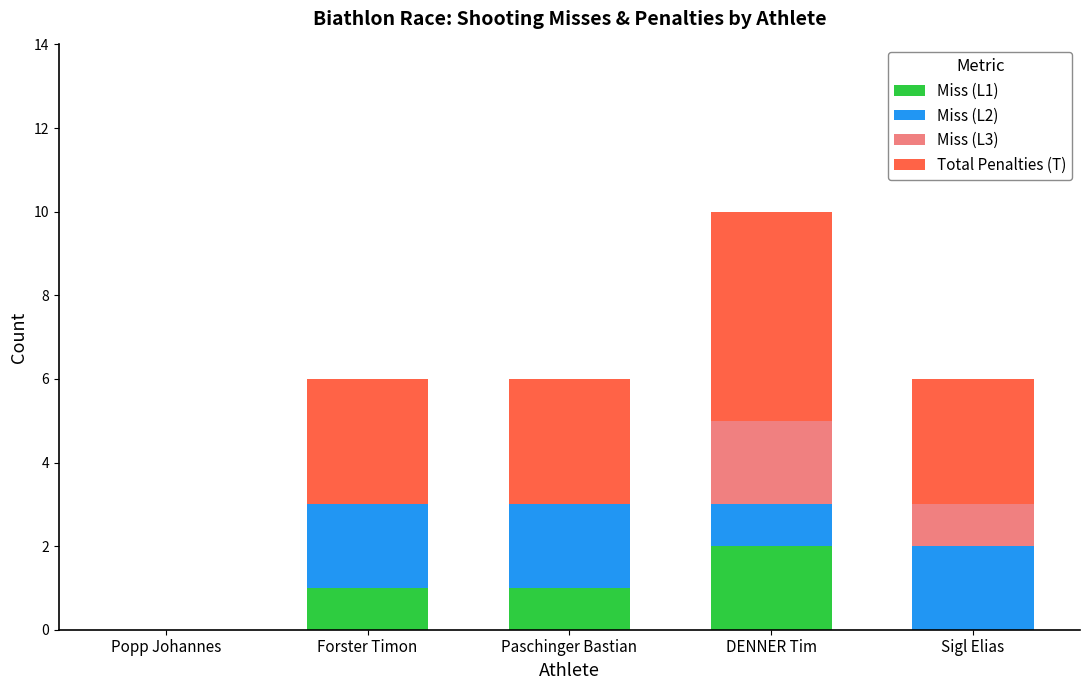

What is the total value across all series at DENNER Tim?

10